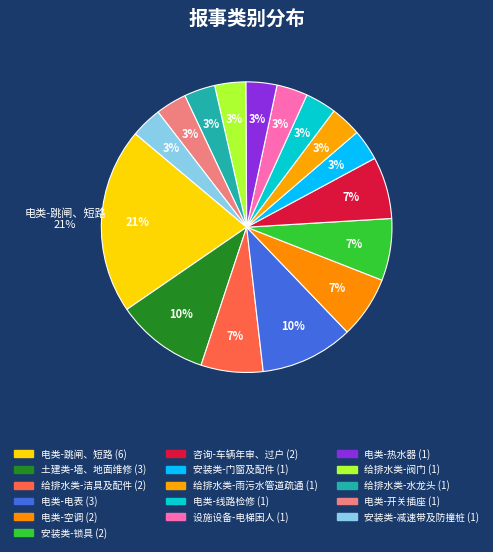

Which slice is the smallest?

安装类-门窗及配件